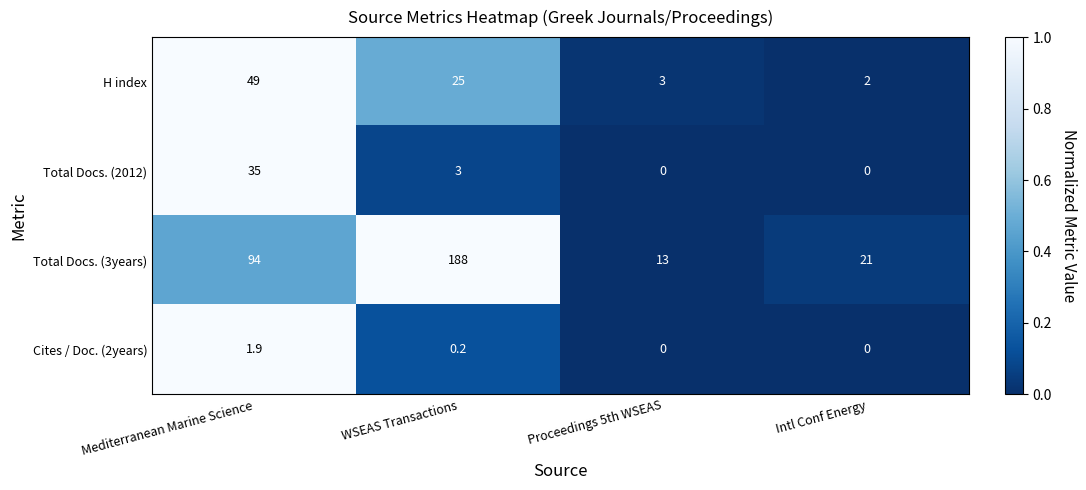

True or false: Total Docs. (3years) has a value of 4.1 at Proceedings 5th WSEAS.

False